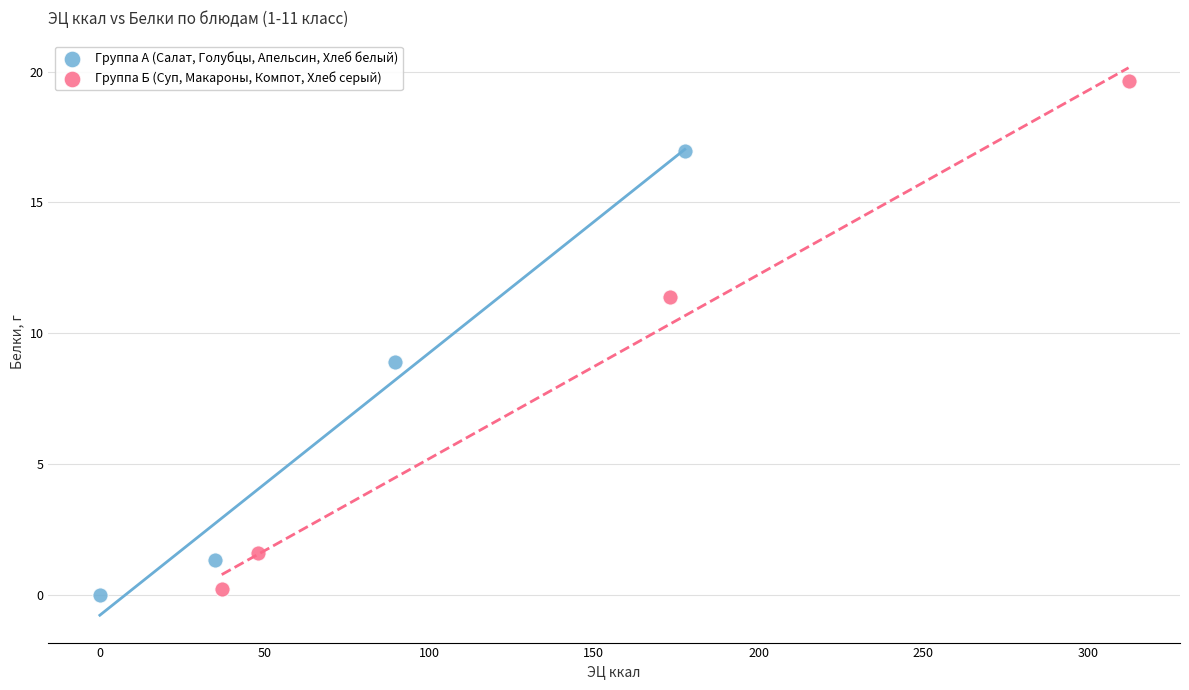

Which series reaches the minimum Y coordinate?

Группа А (Салат, Голубцы, Апельсин, Хлеб белый)